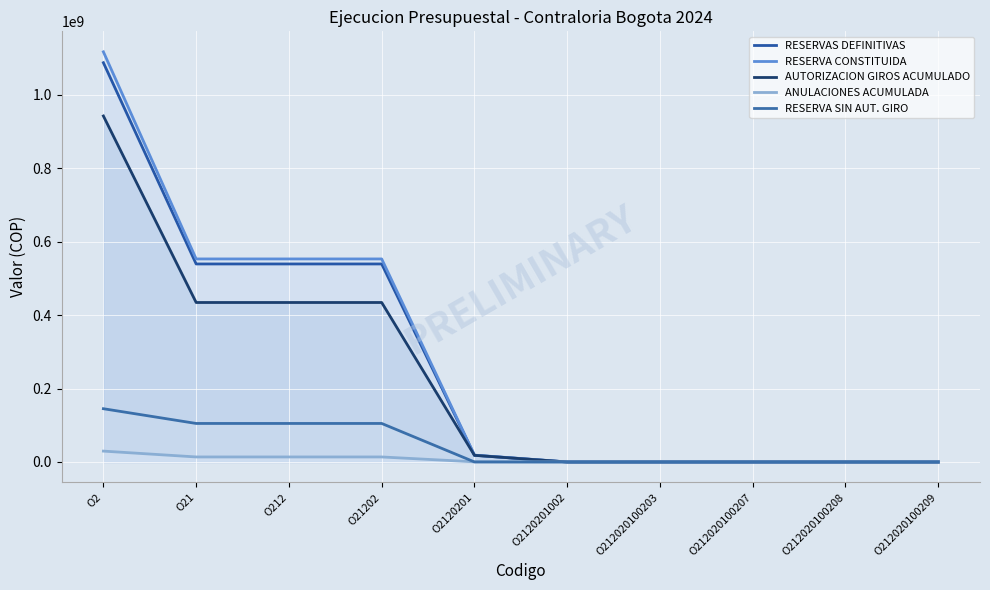

How many lines are shown in the chart?

5